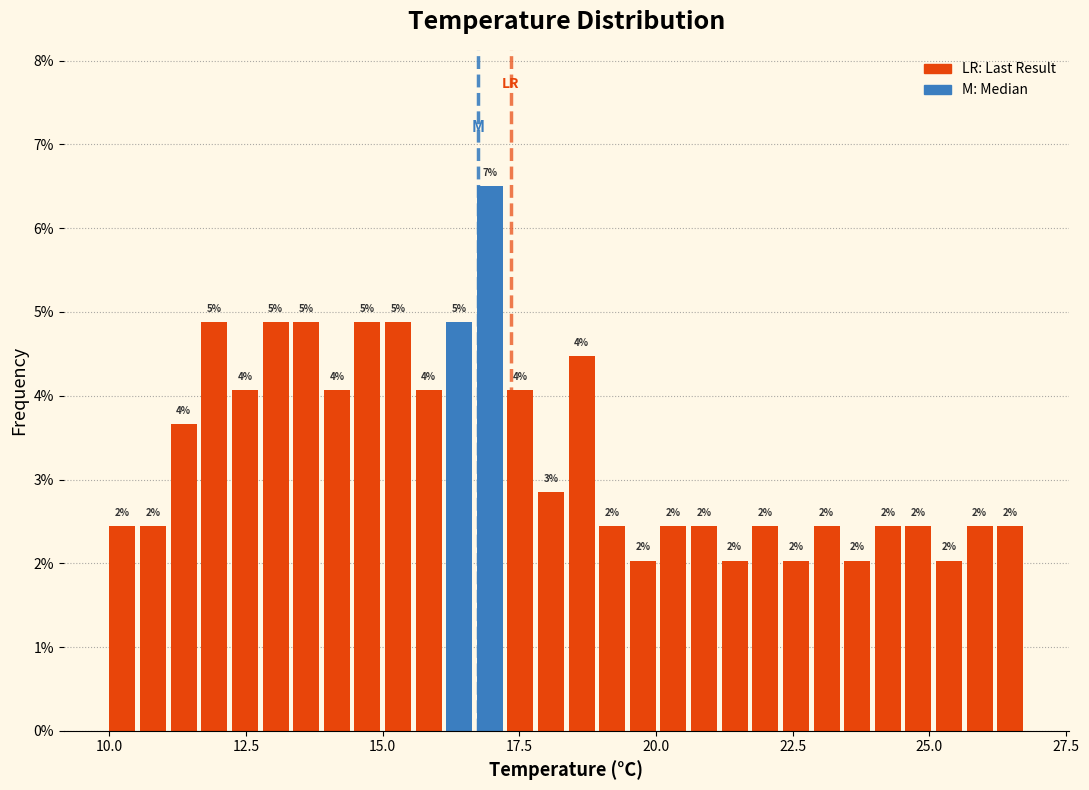

Around what value on the x-axis is the tallest bar? Give the approximate position of its centre, as read against the axis.

17.0